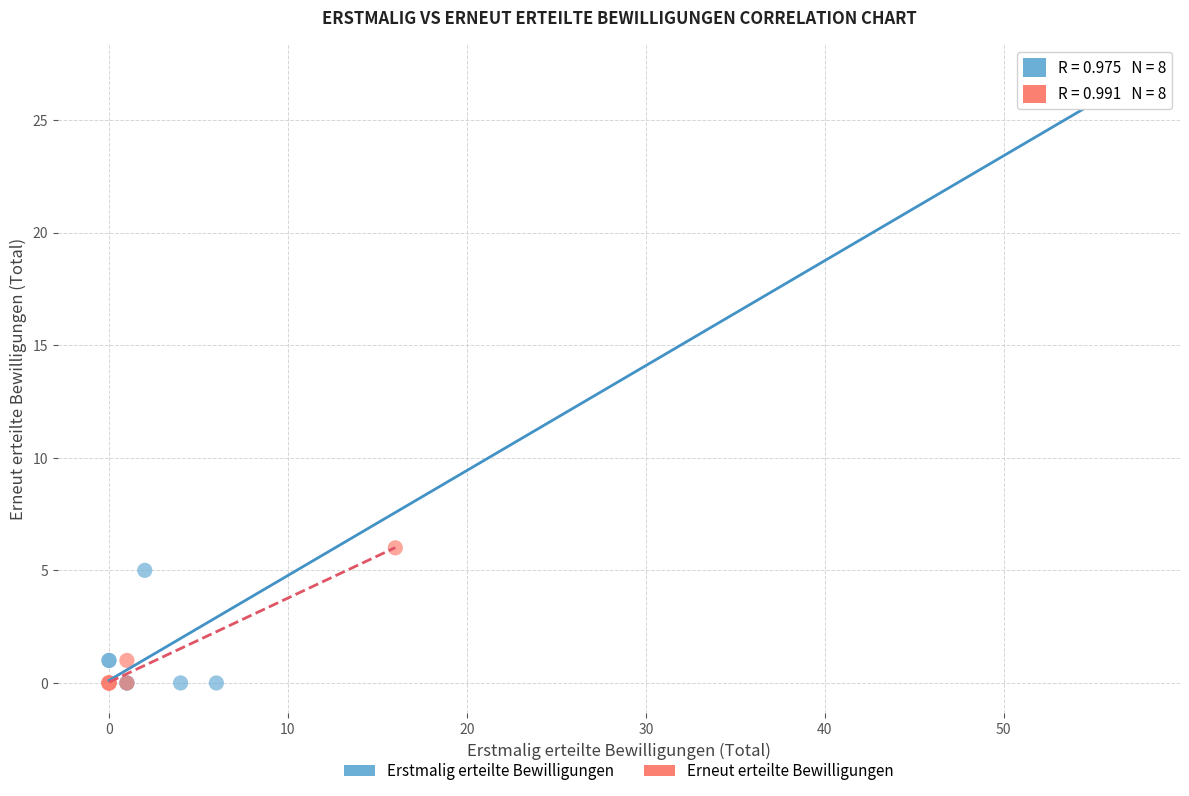

What are all the series names shown in the legend?

Erstmalig erteilte Bewilligungen, Erneut erteilte Bewilligungen